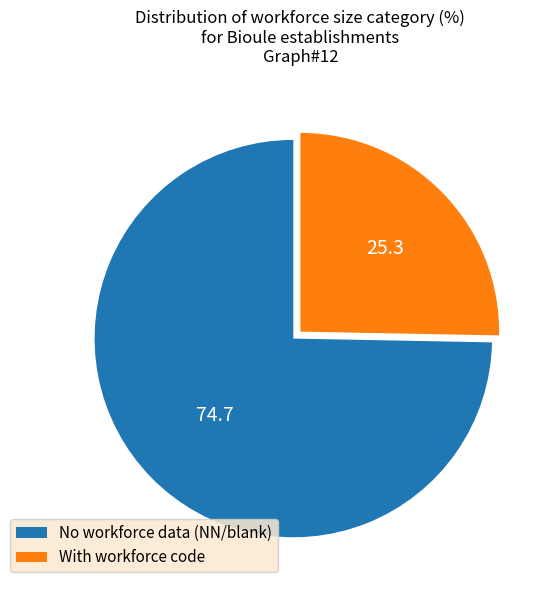

True or false: No workforce data (NN/blank) accounts for 75% of the total.

True